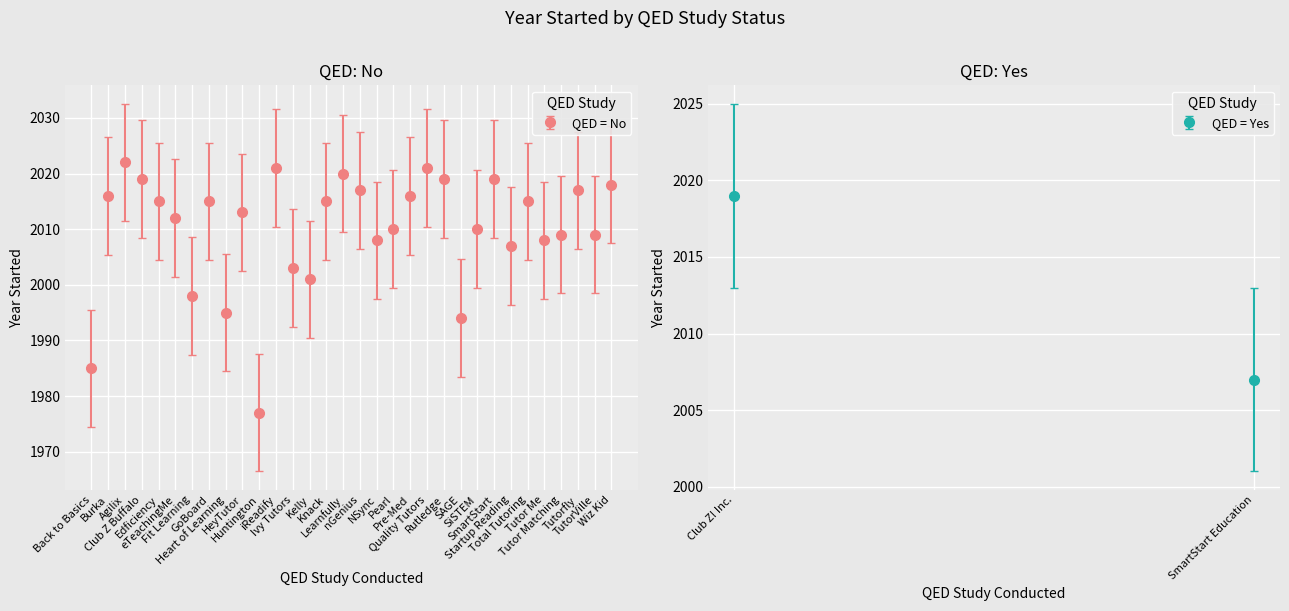

How many values are below 2015?

16